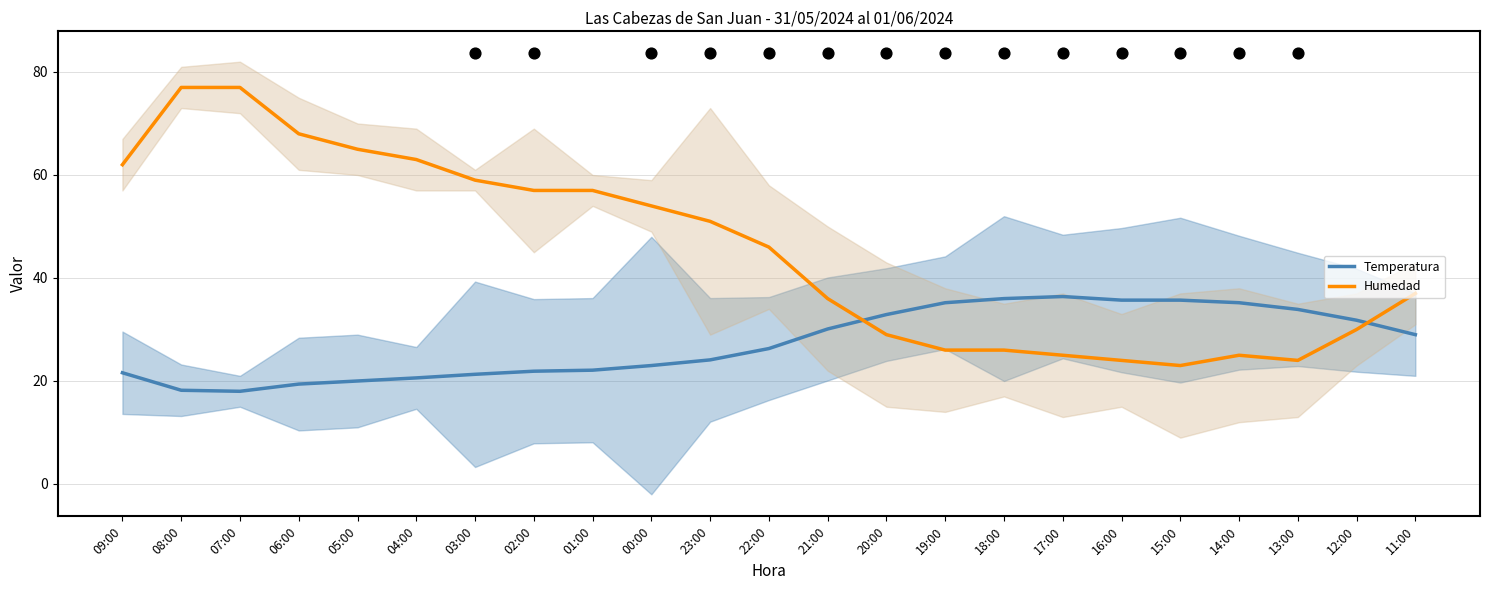

What is the total value across all series at 05:00?

85.0